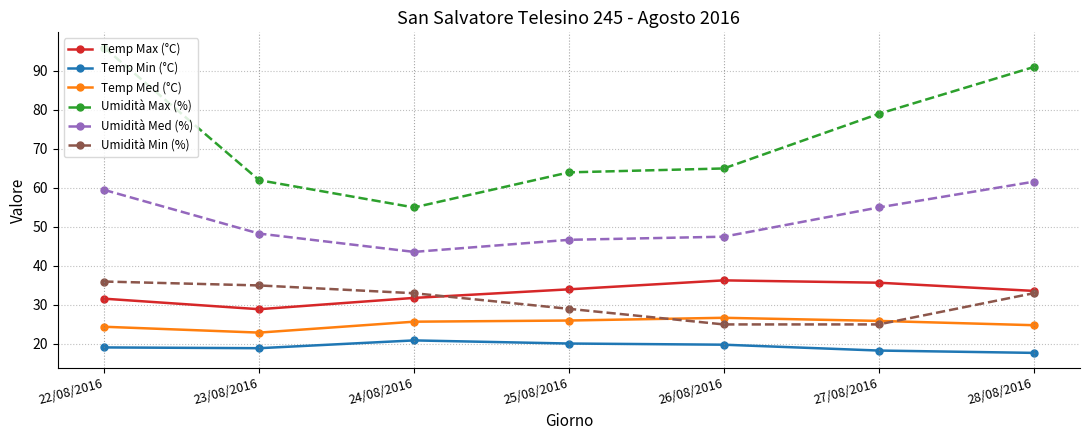

What is the maximum value for Umidità Med (%)?

61.6